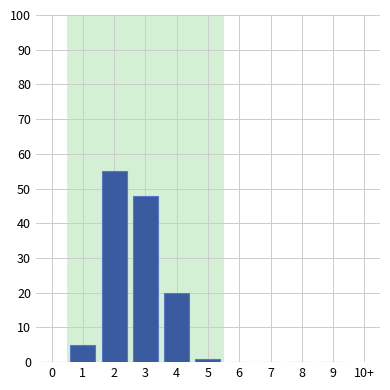

Reading left to right, extract all data points from this chart.

0=0	1=5	2=55	3=48	4=20	5=1	6=0	7=0	8=0	9=0